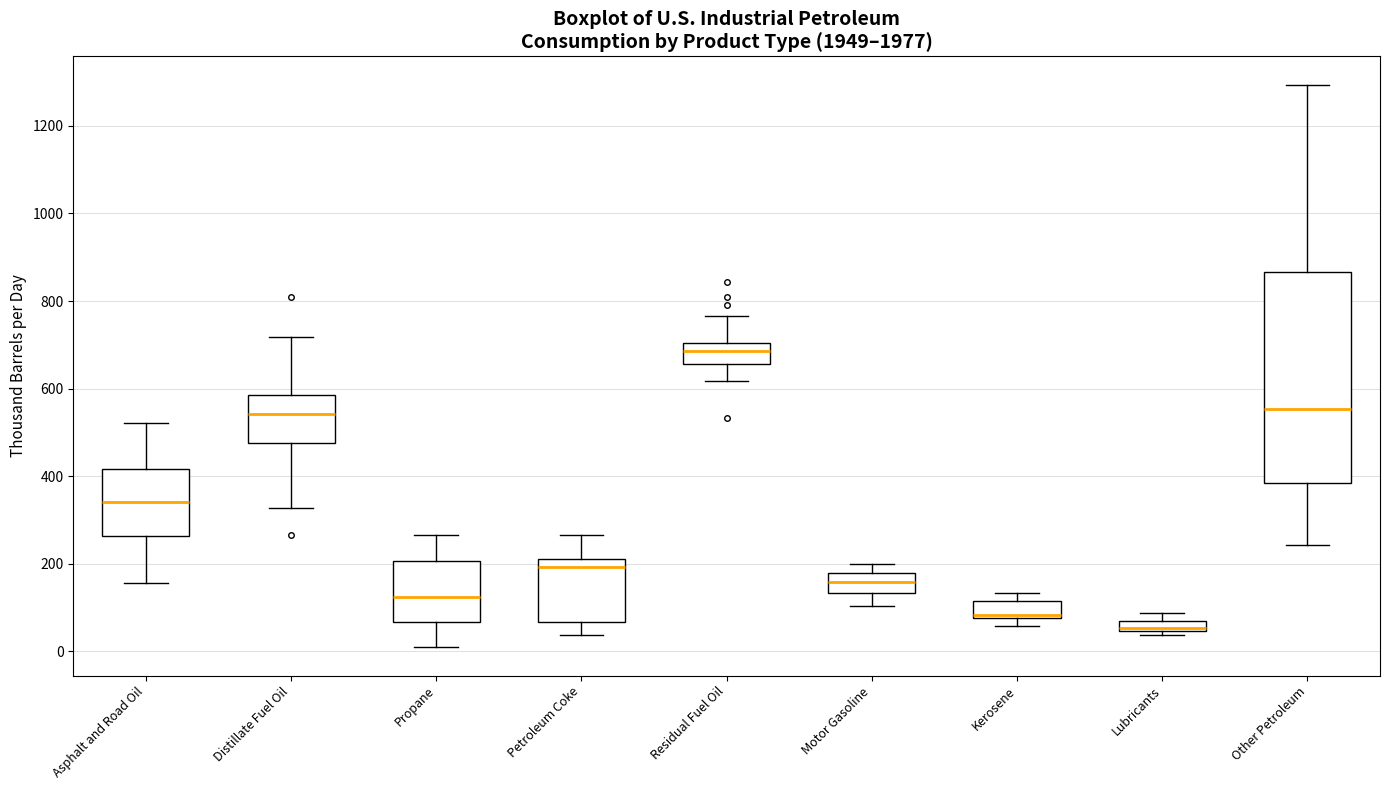

Where does the median line of the box for Residual Fuel Oil sit on the y-axis? The values are not printed on the chart, so give them approximately, as read against the axis.

680